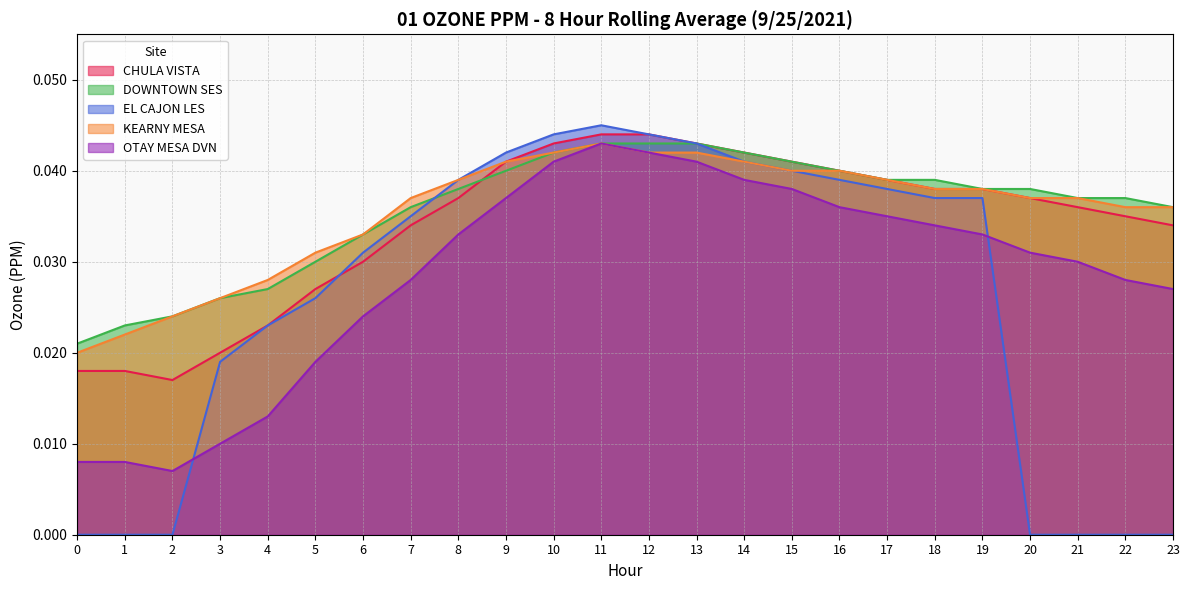

How many categories are shown in the chart?

24